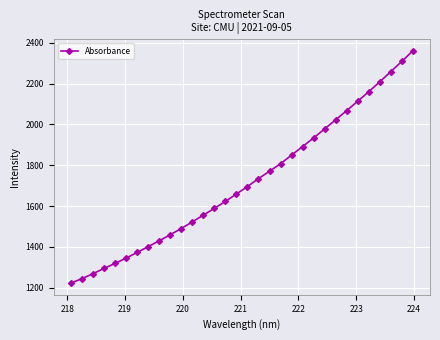

What is the minimum value shown in the chart?

1222.9